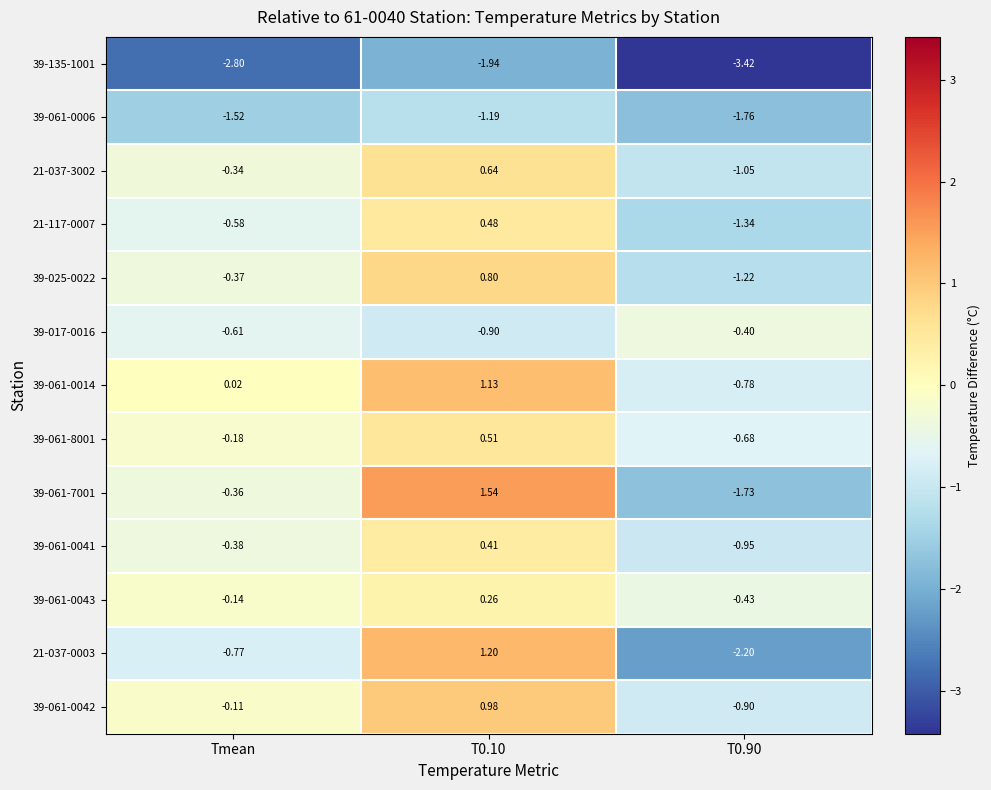

Where is 39-061-0041 nearest to the value 0?

Tmean